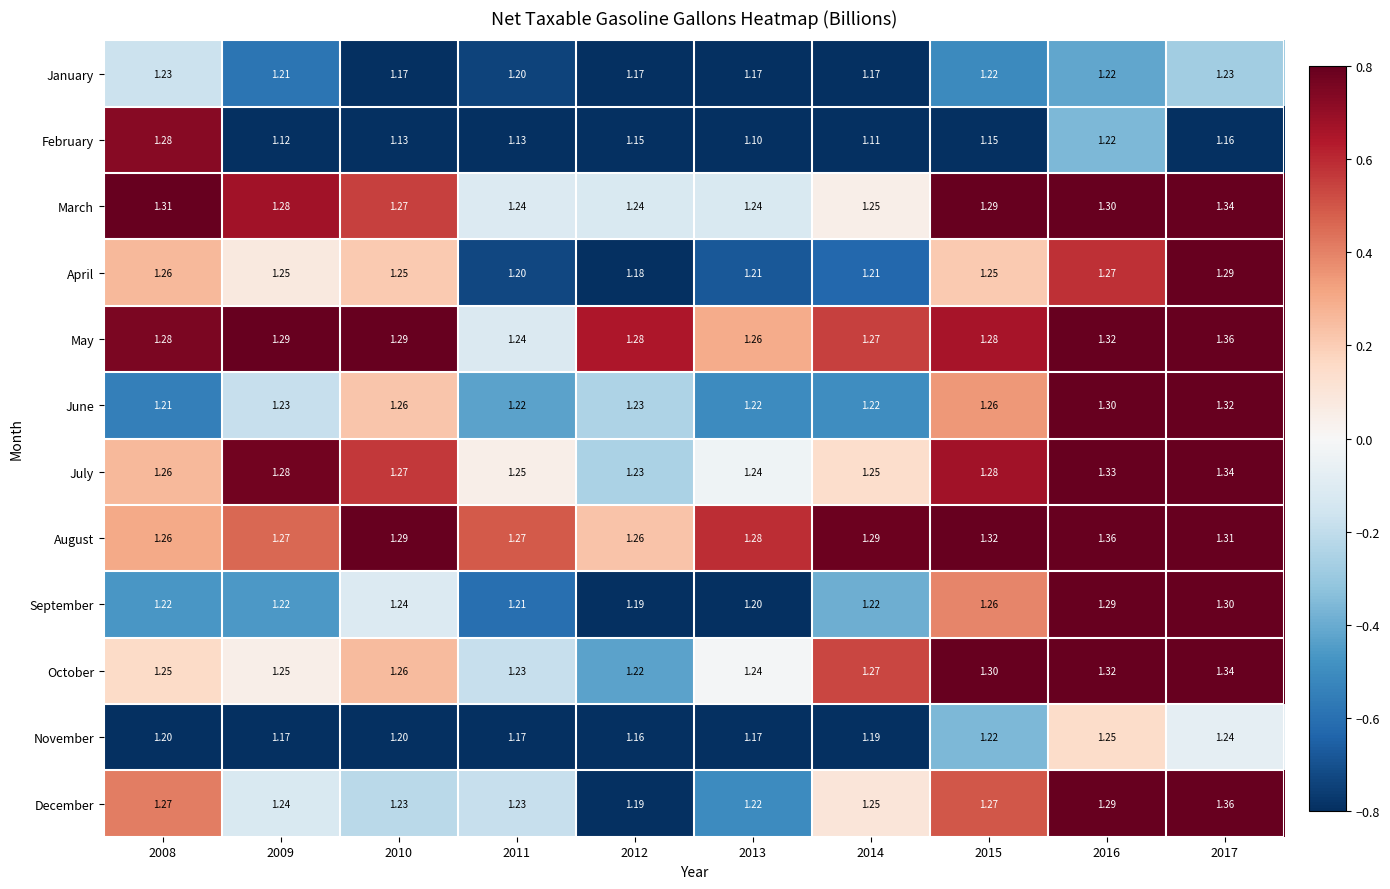

Is the value of January at 2015 greater than the value of May at 2015?

No